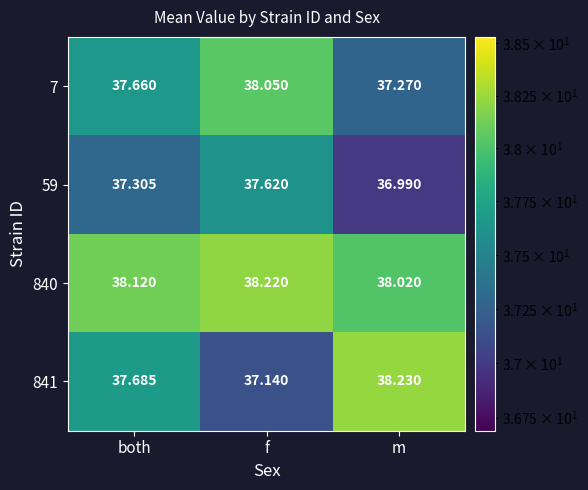

Is the value of 840 at f greater than the value of 841 at both?

Yes